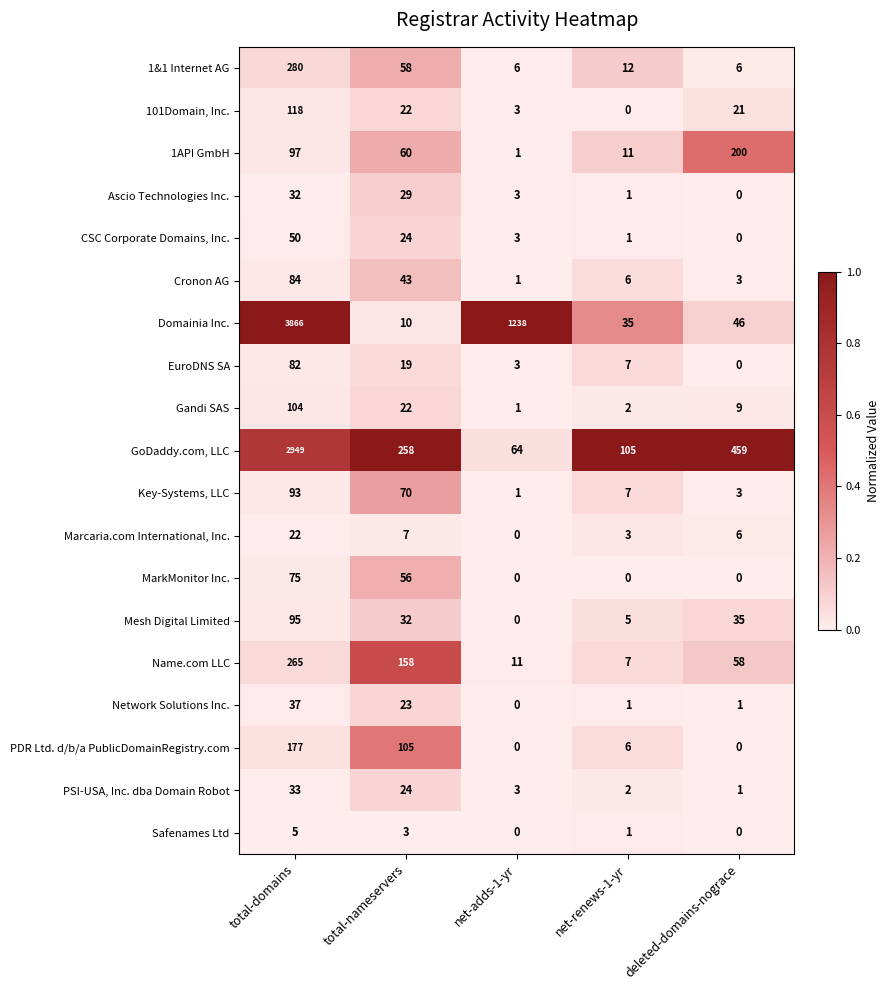

Where is Domainia Inc. nearest to the value 1938?

net-adds-1-yr